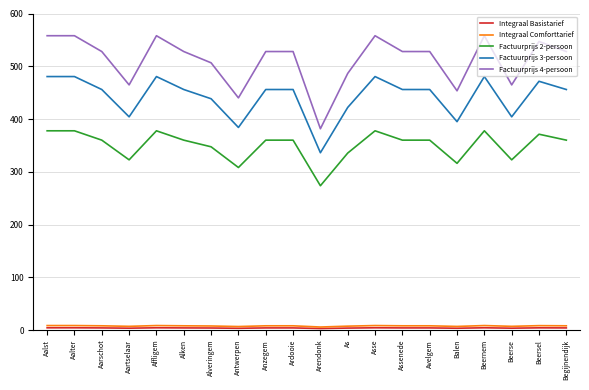

Which series has the widest spread of values?

Factuurprijs 4-persoon